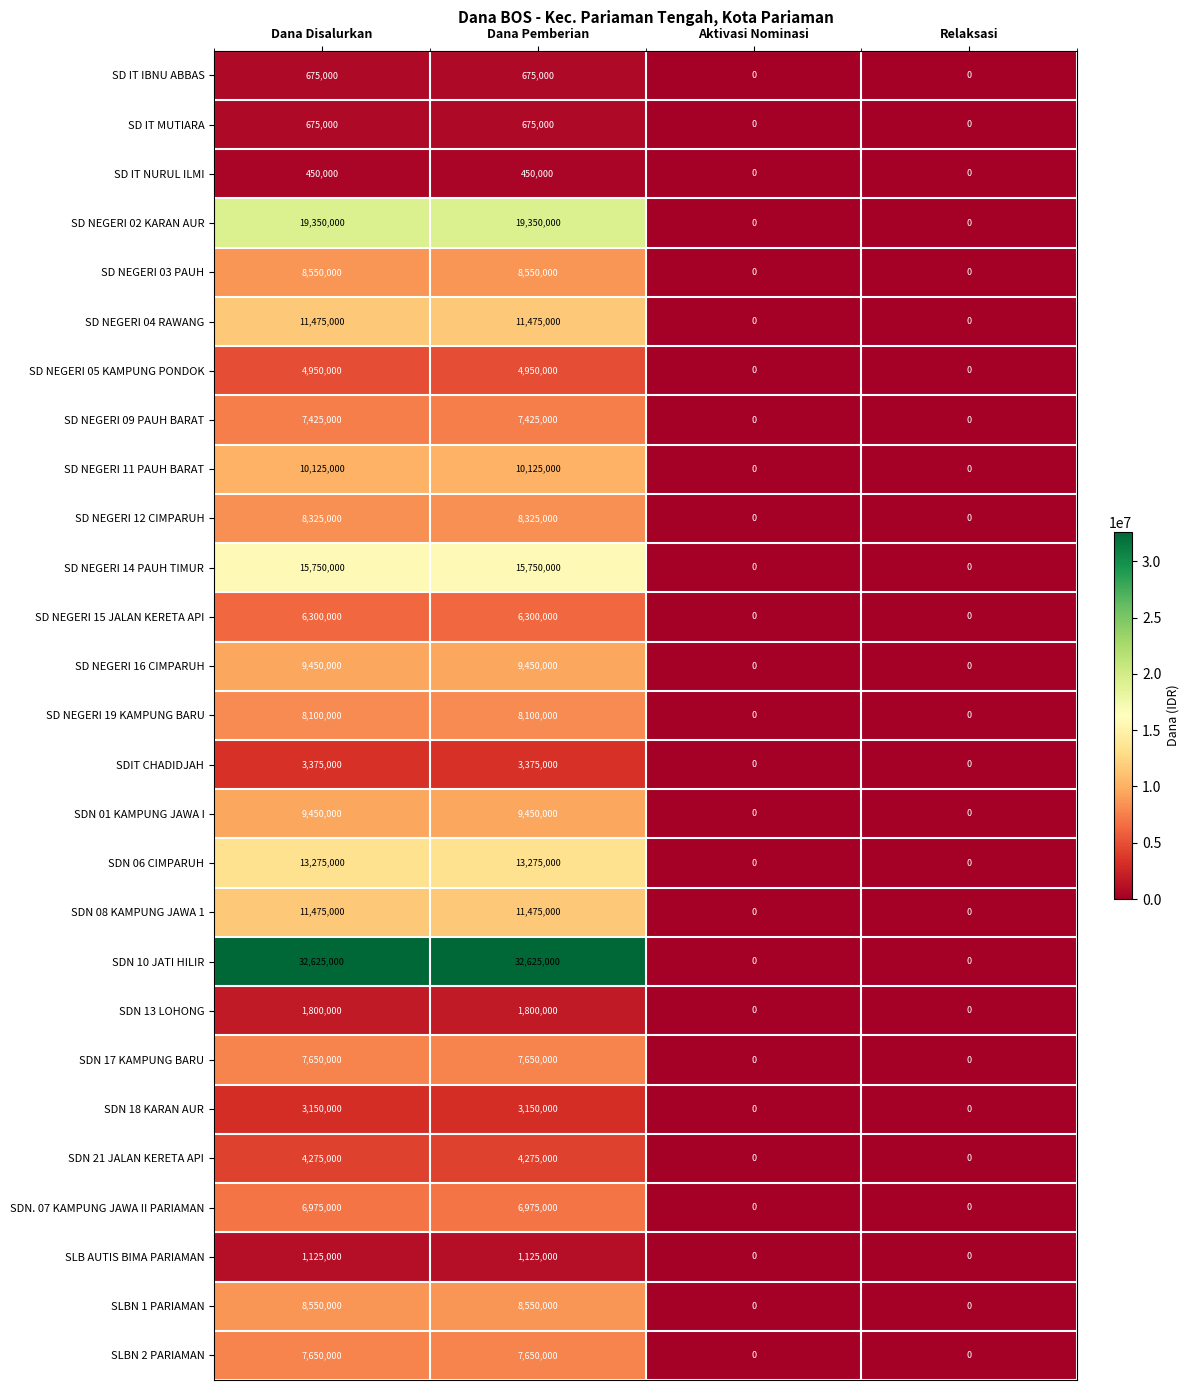

Is it true that SD IT IBNU ABBAS equals 232738 at Dana Pemberian?

False